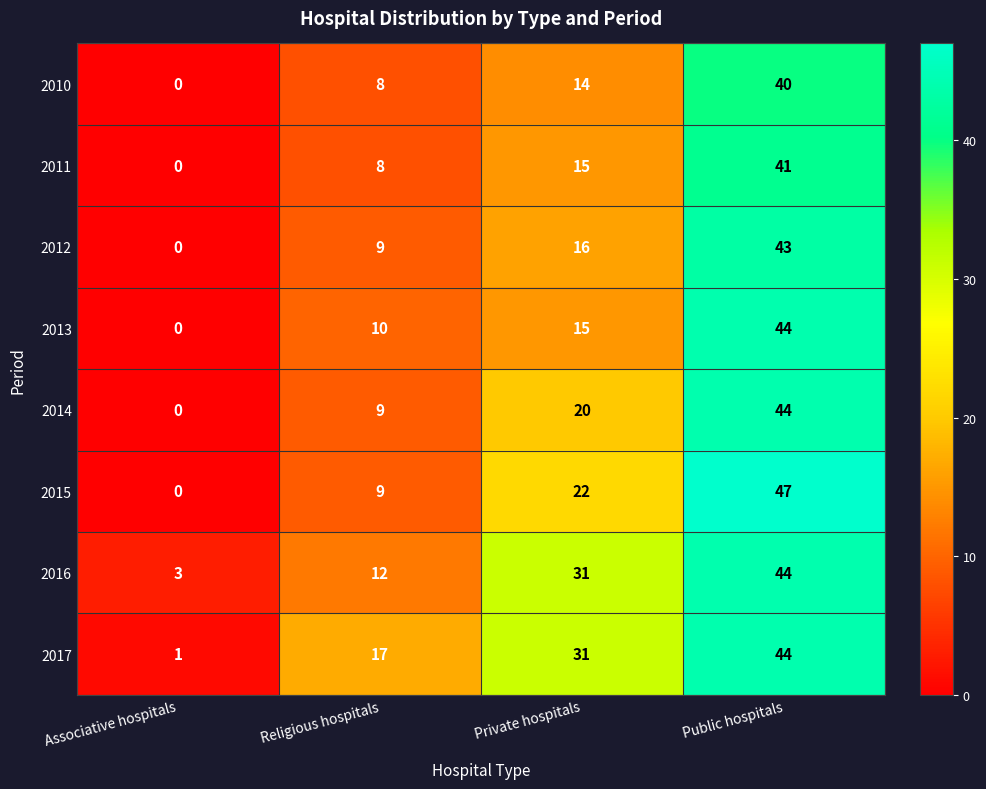

What is the spread (max minus min) of values at Public hospitals?

7